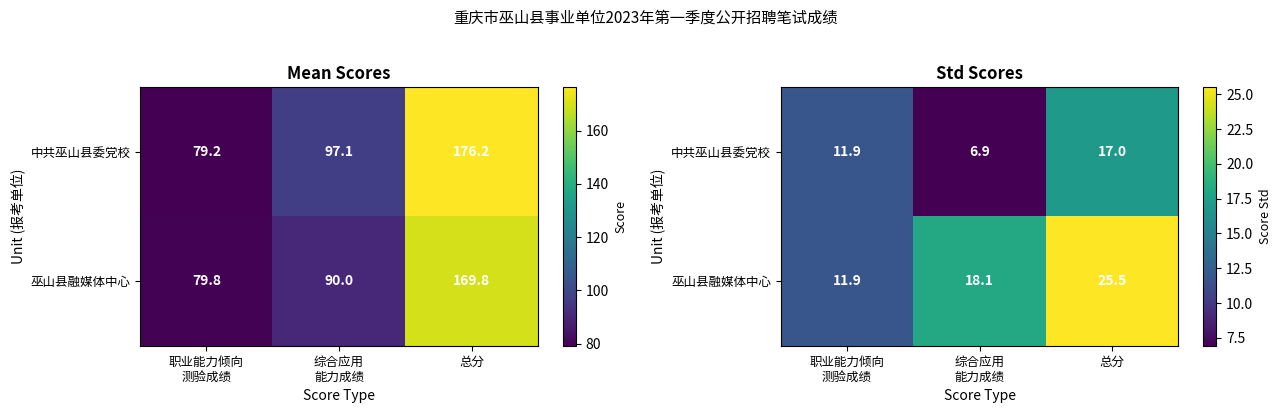

Rank the series by their maximum value, from lowest to highest.

中共巫山县委党校, 巫山县融媒体中心